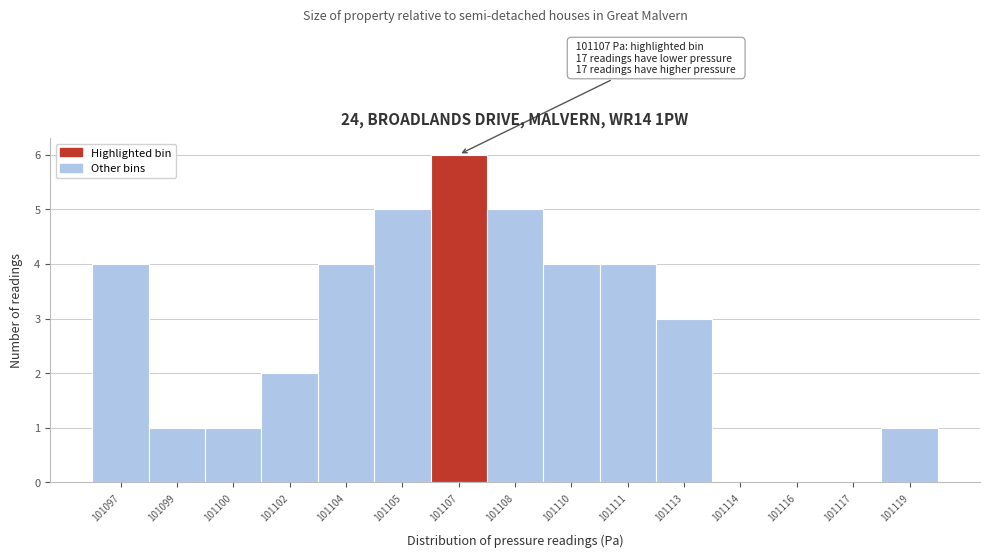

Reading left to right, what are all the values shown in this chart?

101097=4	101099=1	101100=1	101102=2	101104=4	101105=5	101107=6	101108=5	101110=4	101111=4	101113=3	101114=0	101116=0	101117=0	101119=1